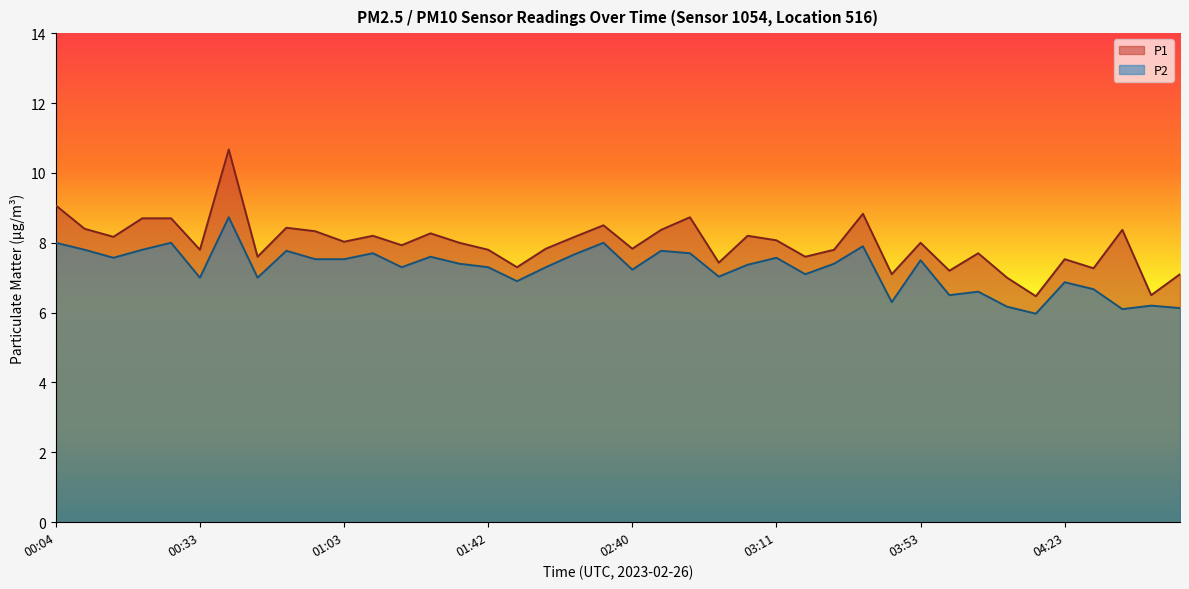

How many interior local valleys does the P1 series have?

14